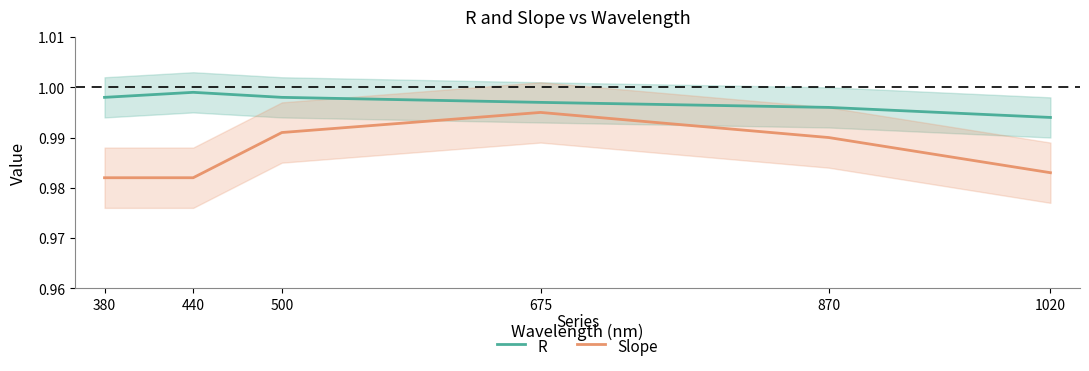

True or false: Slope and R intersect in this chart.

False